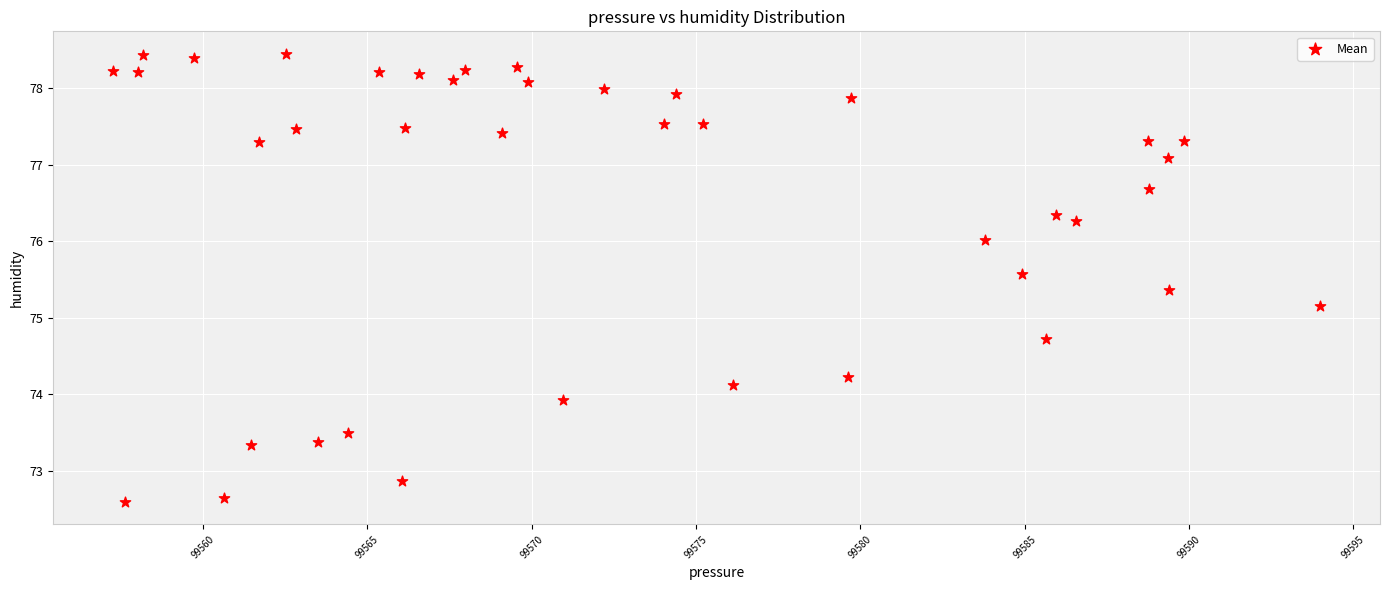

What Y value in the scatter plot is closest to 75?

75.2